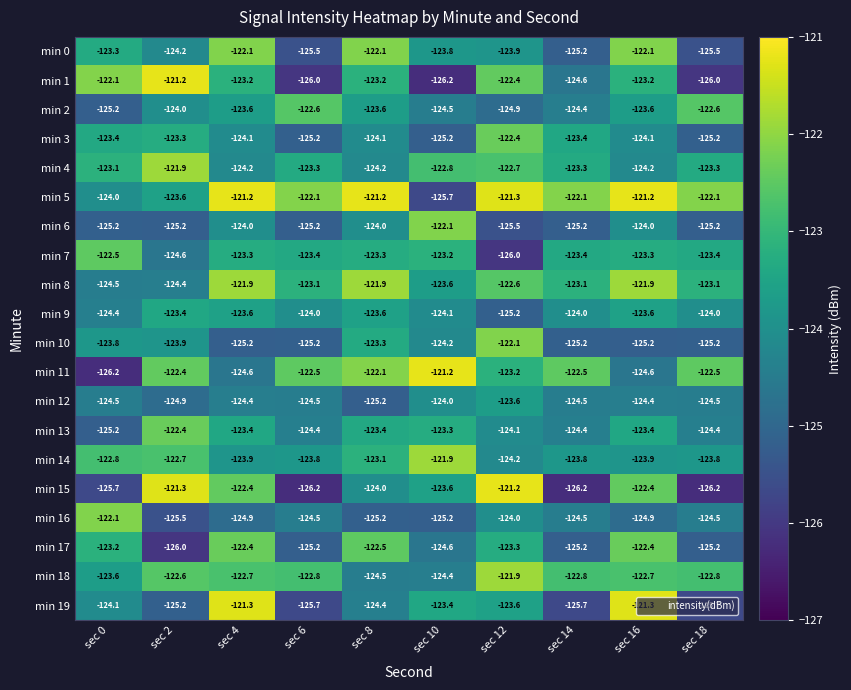

True or false: min 0 has a value of -191.3 at sec 6.

False